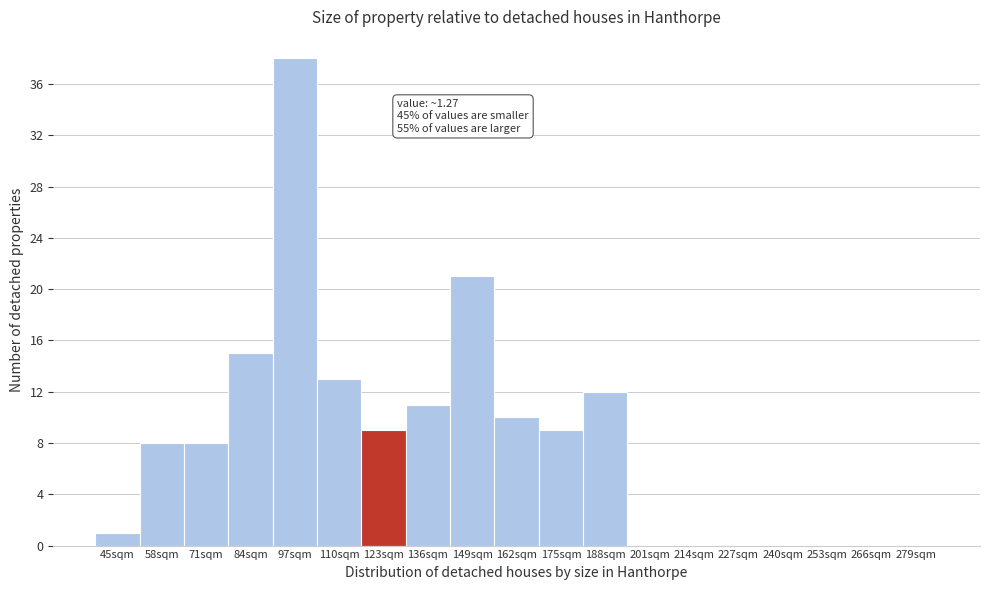

Reading left to right, what are all the values shown in this chart?

45sqm=1	58sqm=8	71sqm=8	84sqm=15	97sqm=38	110sqm=13	123sqm=9	136sqm=11	149sqm=21	162sqm=10	175sqm=9	188sqm=12	201sqm=0	214sqm=0	227sqm=0	240sqm=0	253sqm=0	266sqm=0	279sqm=0